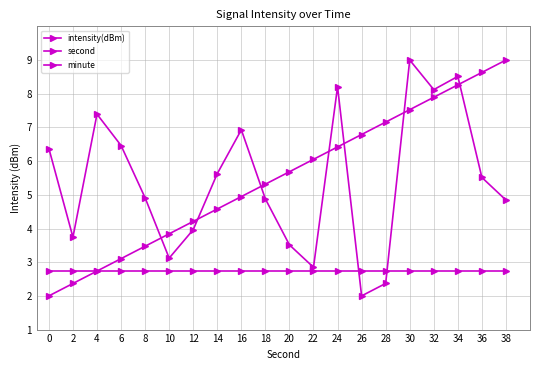

How many values in the intensity(dBm) series exceed 5?

10